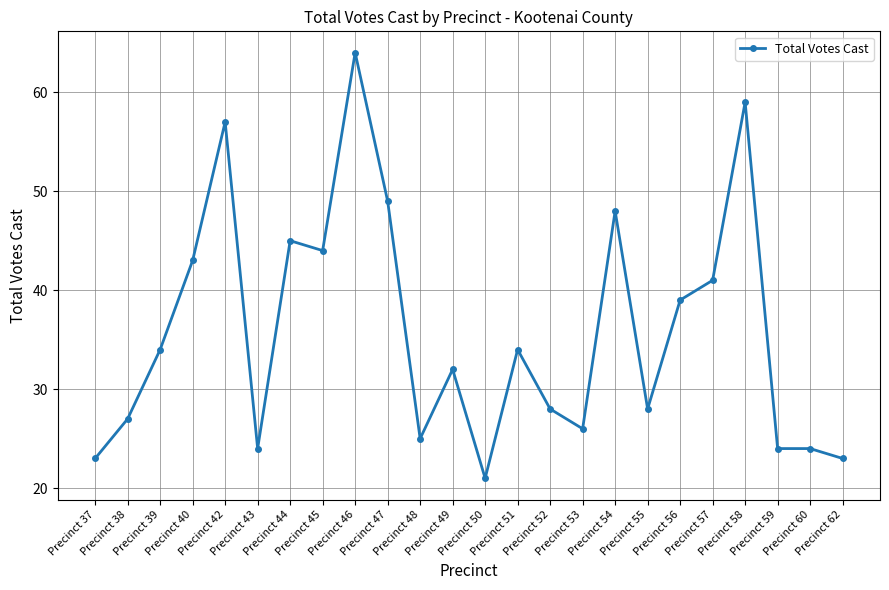

What is the difference between the second highest and minimum values?

38